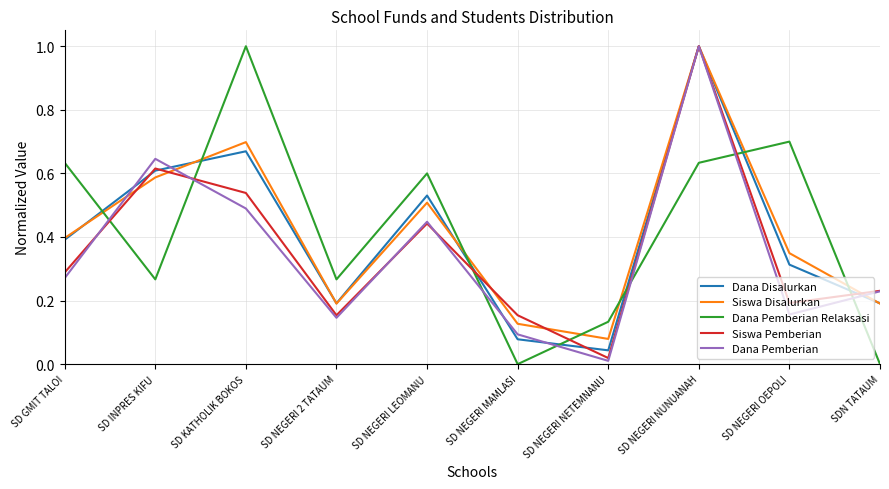

Which category has the highest value in the Dana Disalurkan series?

SD NEGERI NUNUANAH